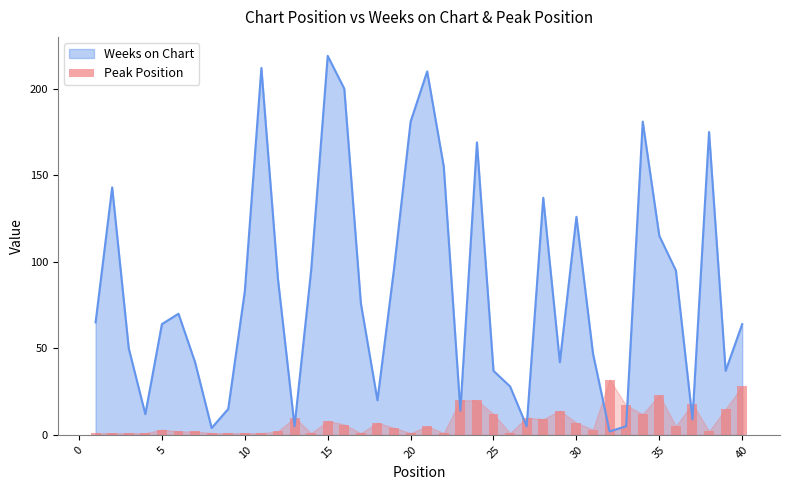

True or false: Weeks on Chart has a value of 83 at 10.

True